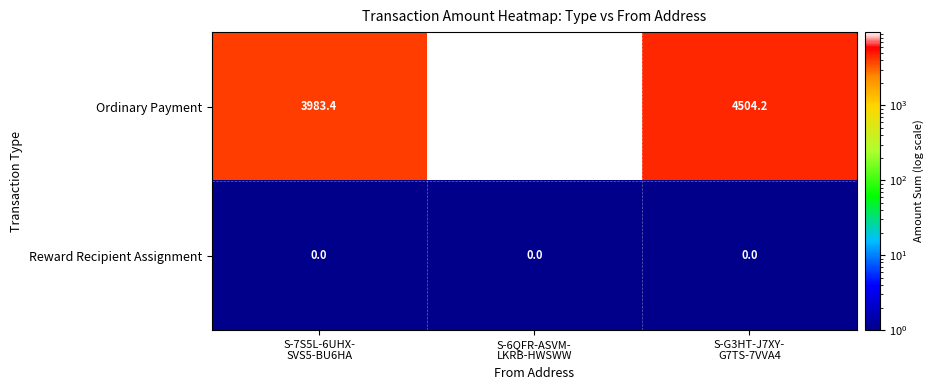

What is the difference between the maximum and minimum values in the Ordinary Payment series?

5534.6